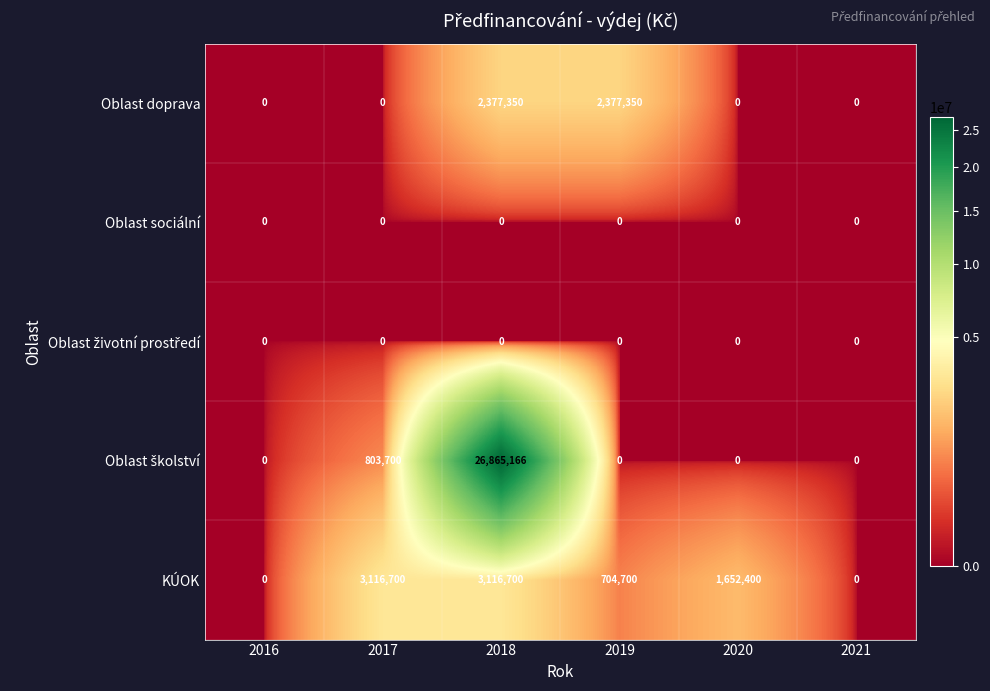

What is the total value across all series at 2017?

3920400